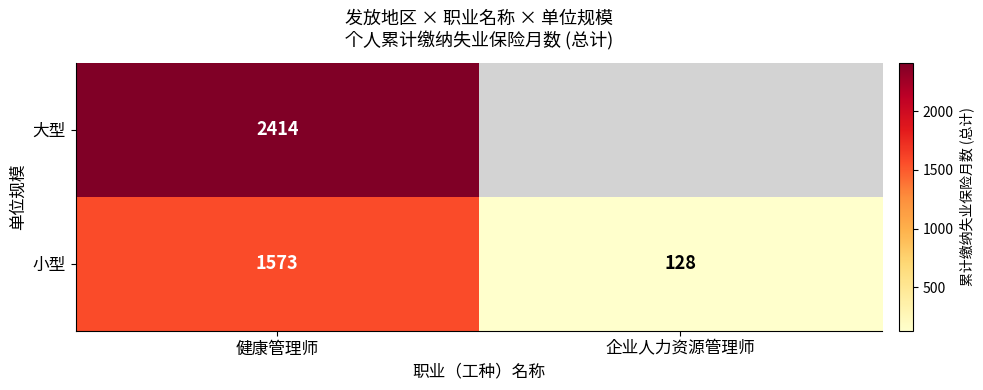

What is the difference between the 小型 values at 健康管理师 and 企业人力资源管理师?

1445